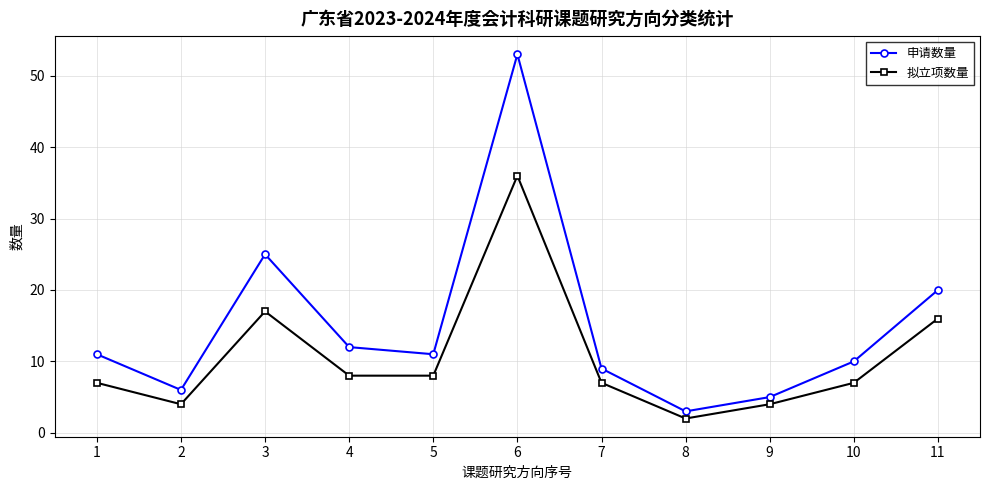

What is the sum of all 申请数量 values?

165